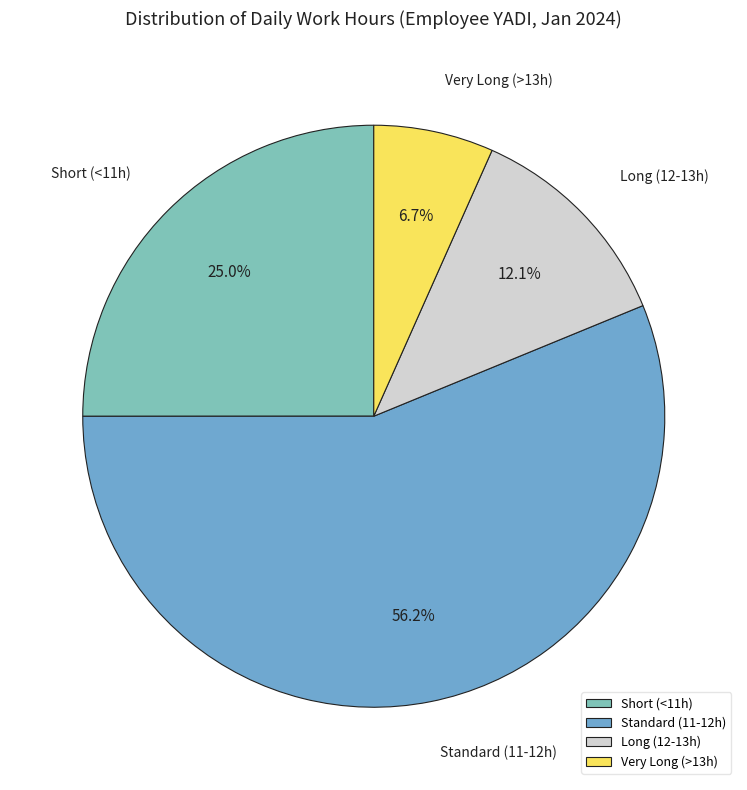

What percentage do Long (12-13h) and Standard (11-12h) together represent?

68.3%